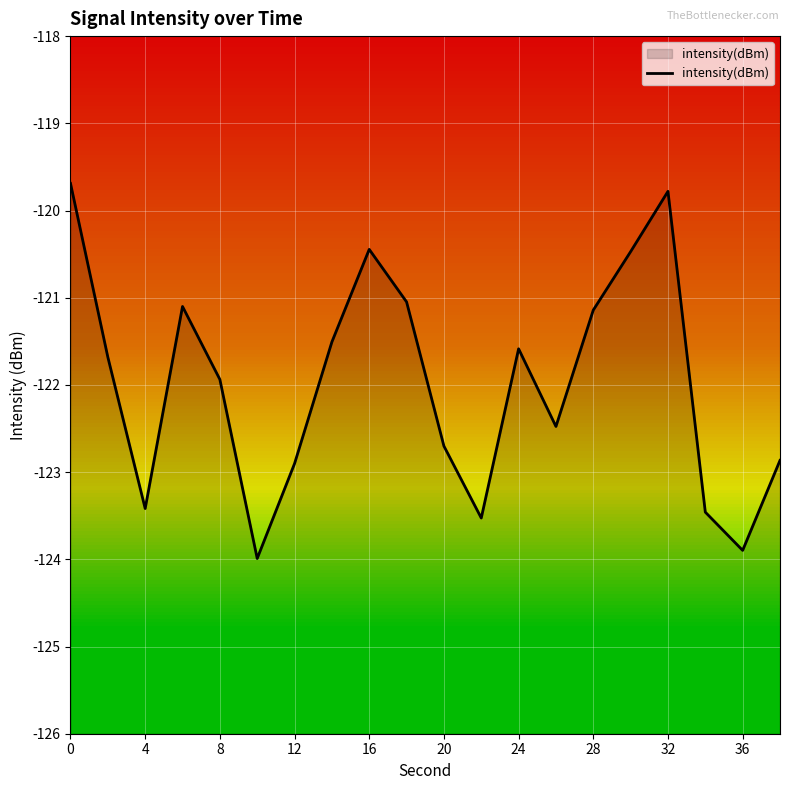

Is it true that the value at 32 is -119.8?

True